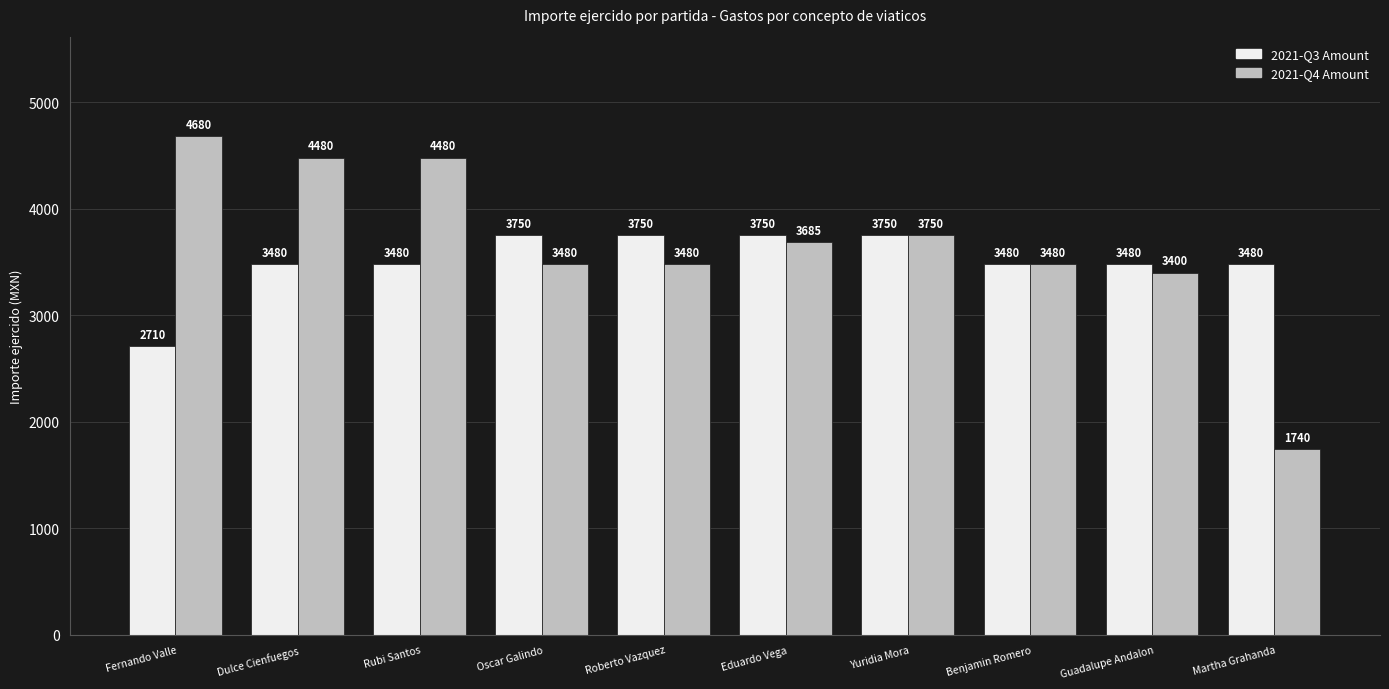

Which series has the widest spread of values?

2021-Q4 Amount